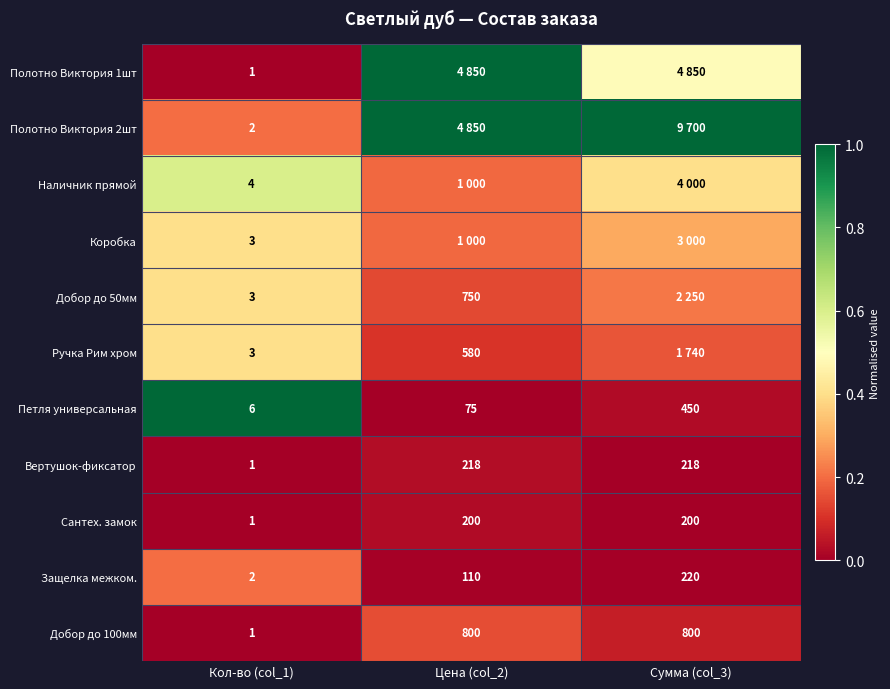

At how many categories does at least one series exceed 0?

3